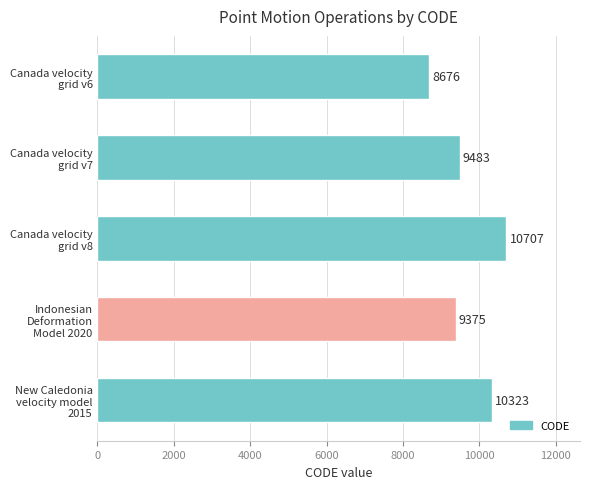

What is the greatest value displayed?

10707